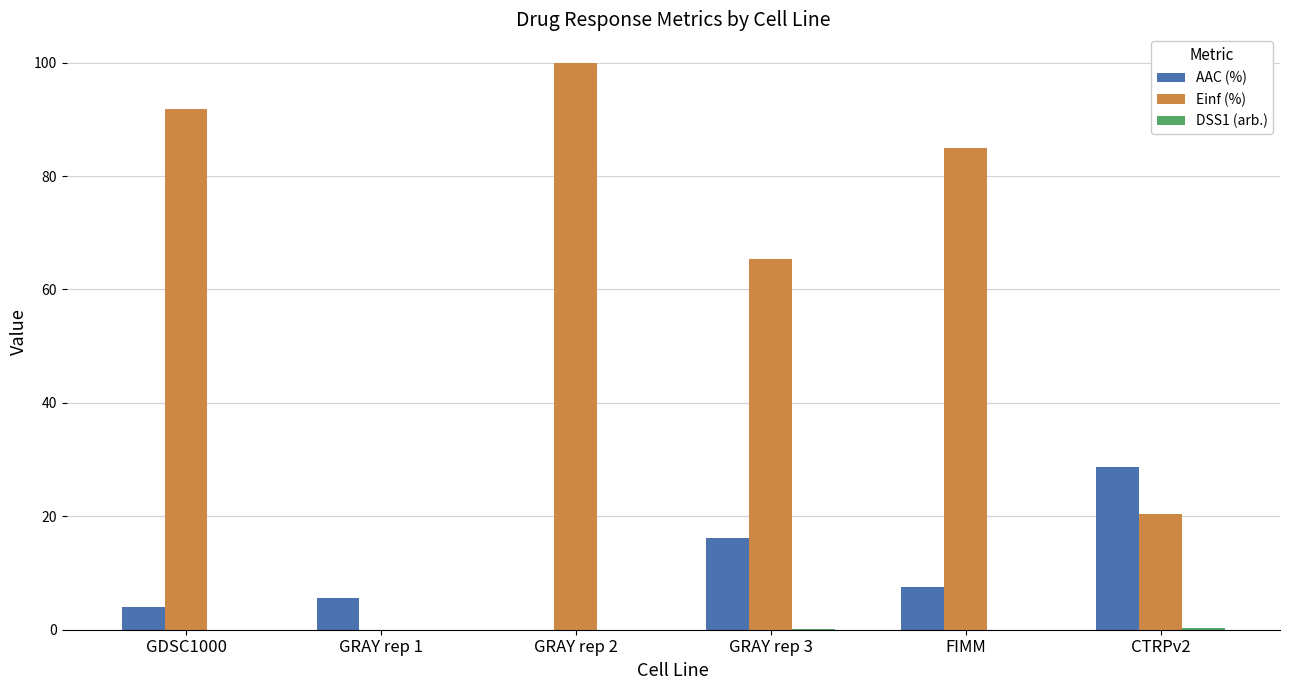

What is the difference between the AAC (%) values at FIMM and GRAY rep 2?

7.6